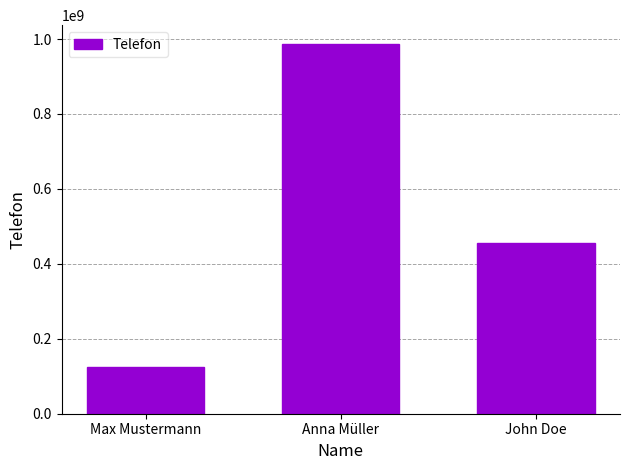

Count the number of data series in this chart.

1